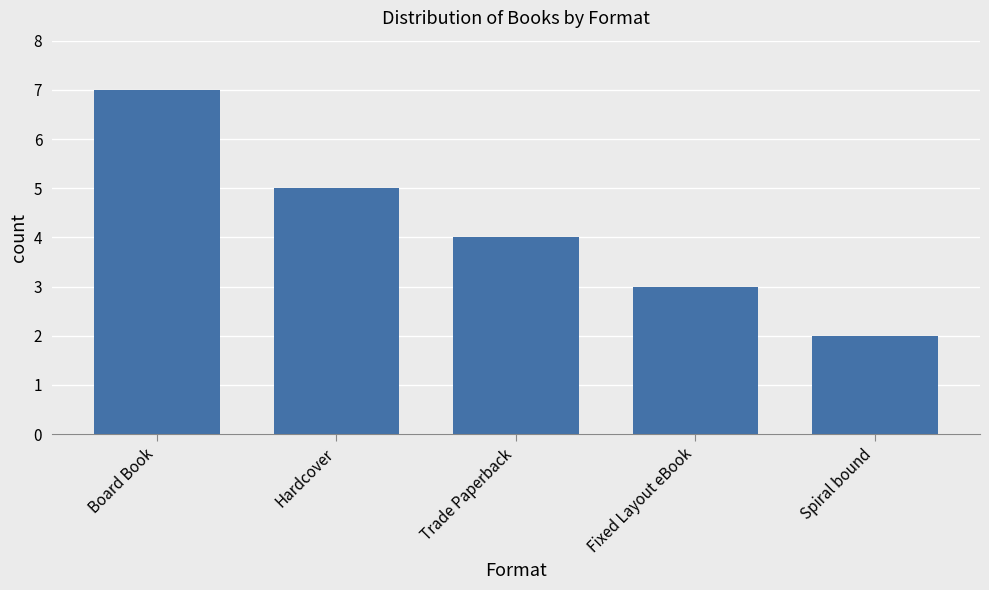

Count the number of data series in this chart.

1